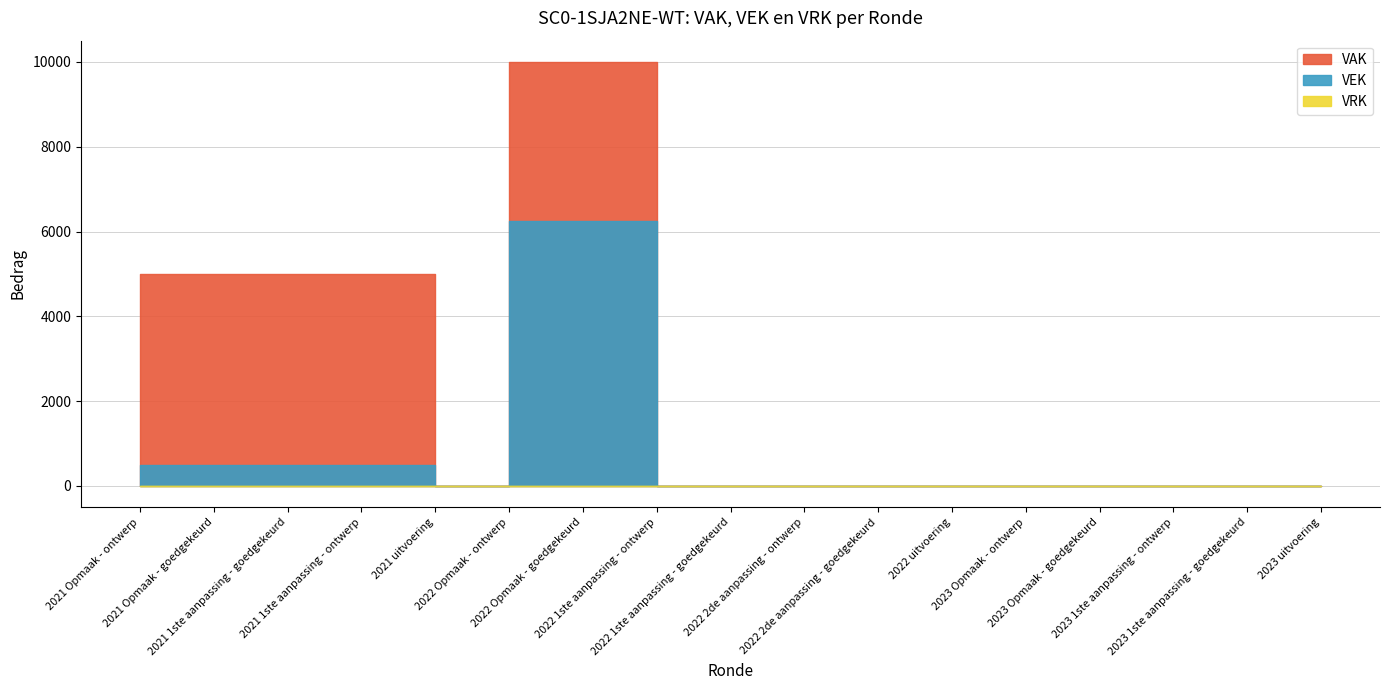

How many lines are shown in the chart?

3